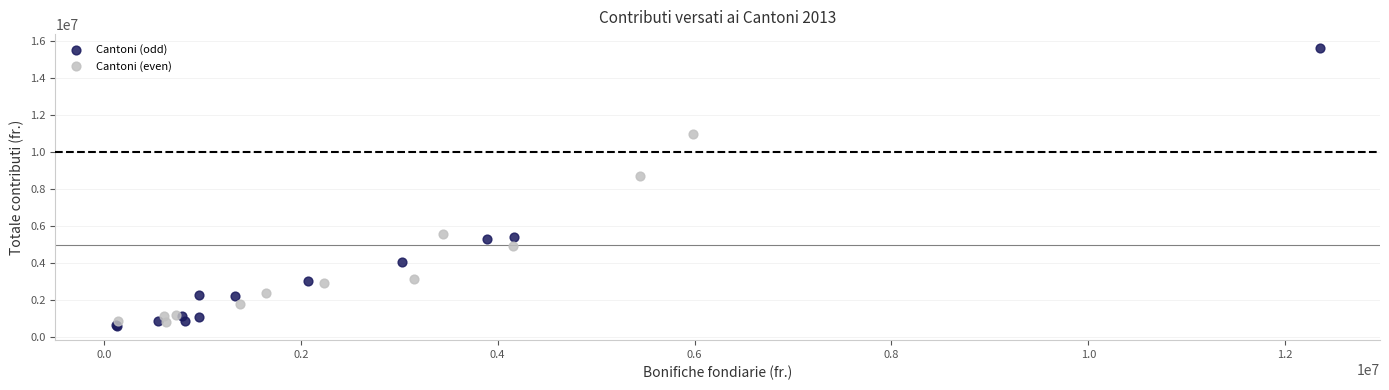

What are all the series names shown in the legend?

Cantoni (odd), Cantoni (even)